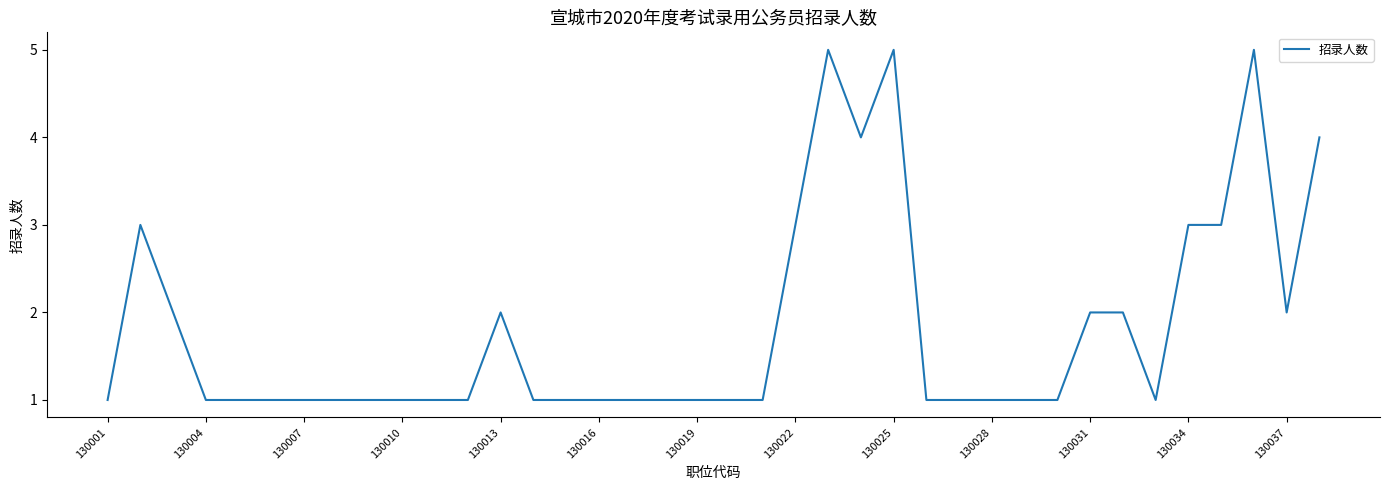

What is the difference between the maximum and minimum values?

4